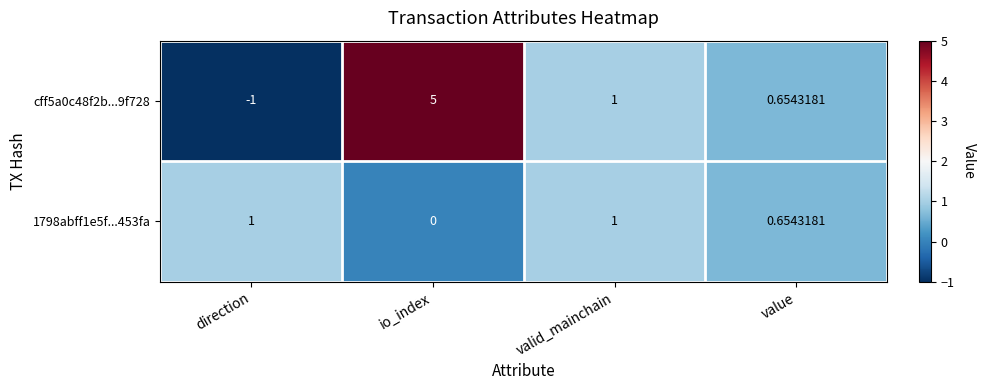

At which label is cff5a0c48f2b...9f728 closest to 2?

valid_mainchain